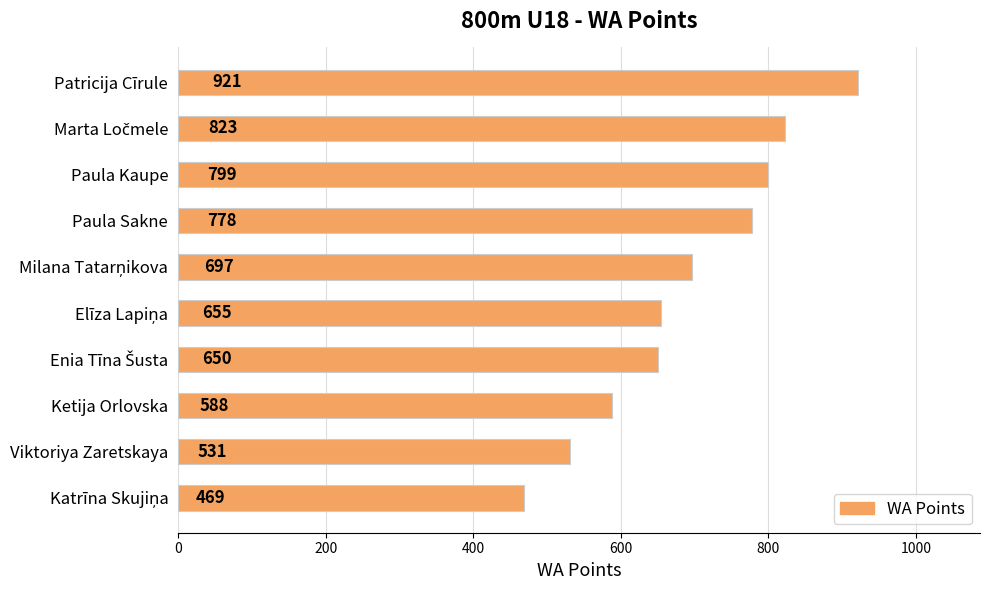

What is the smallest value displayed?

469